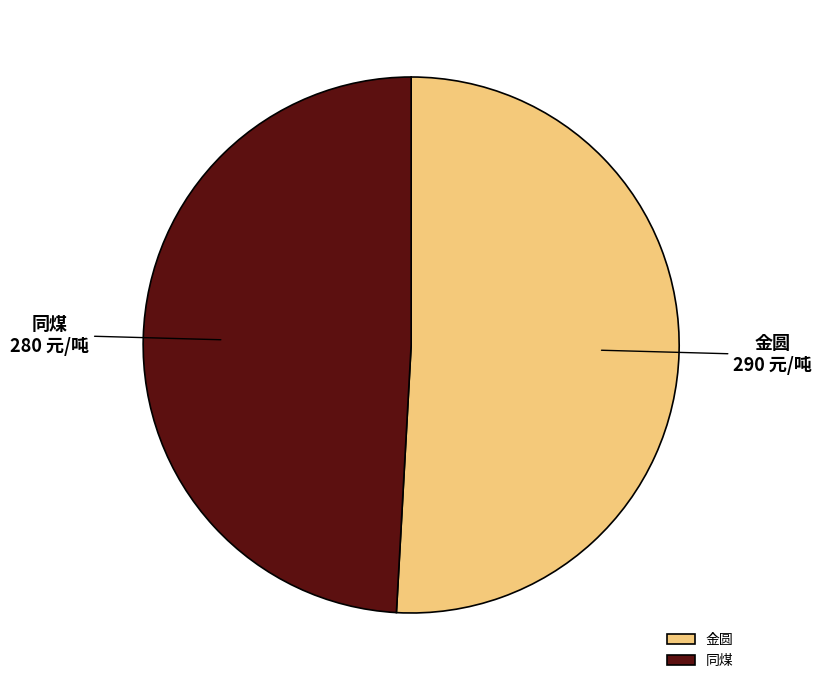

Which has a higher value, 金圆 or 同煤?

金圆